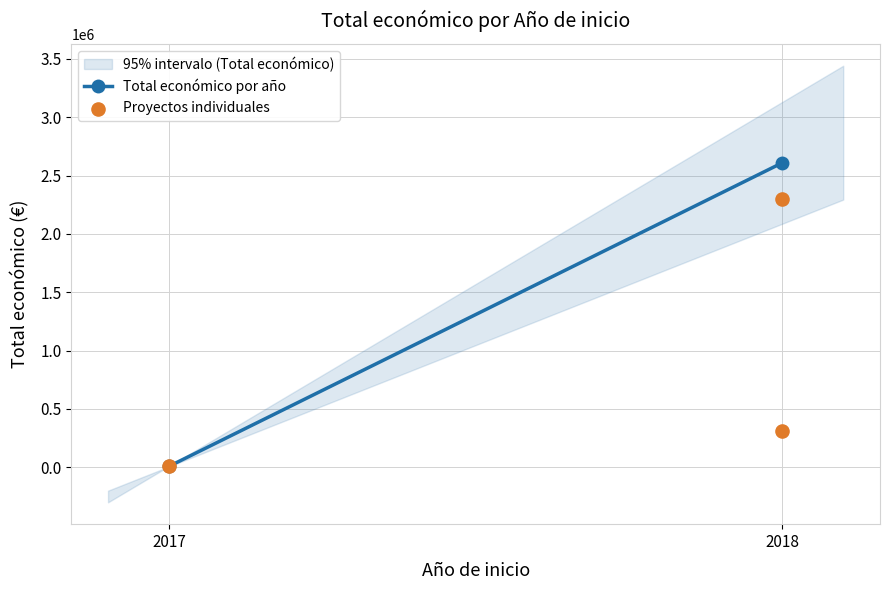

What Y value in the scatter plot is closest to 1153033?

311553